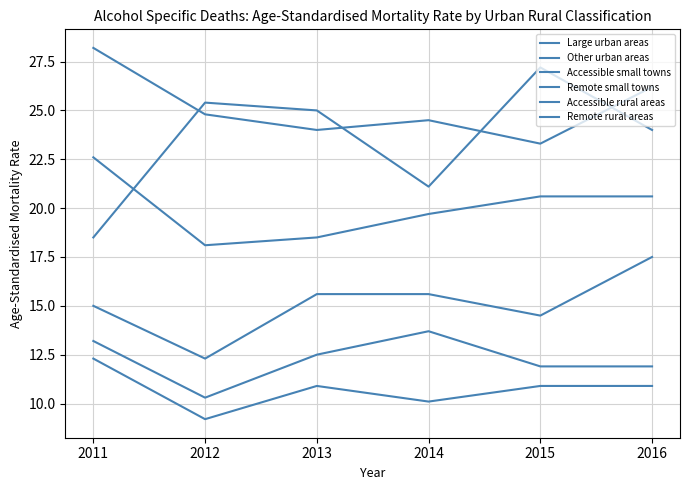

Is this an area chart (filled region under the line)?

No